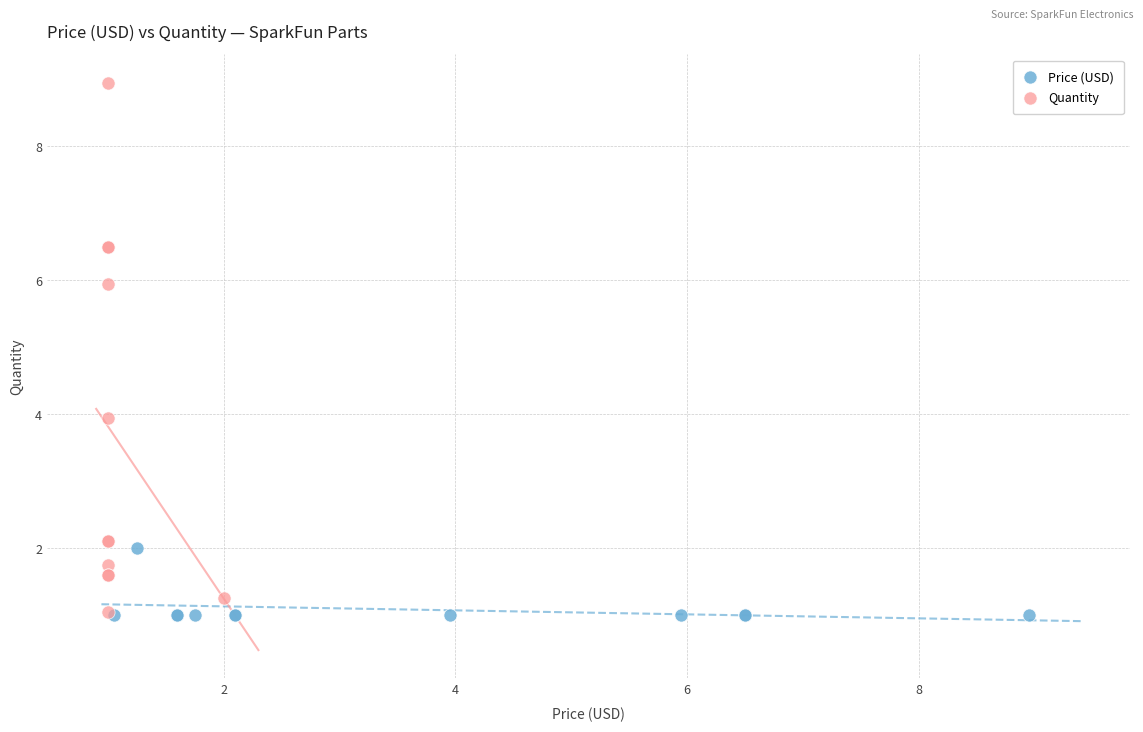

Which series reaches the maximum Y coordinate?

Quantity